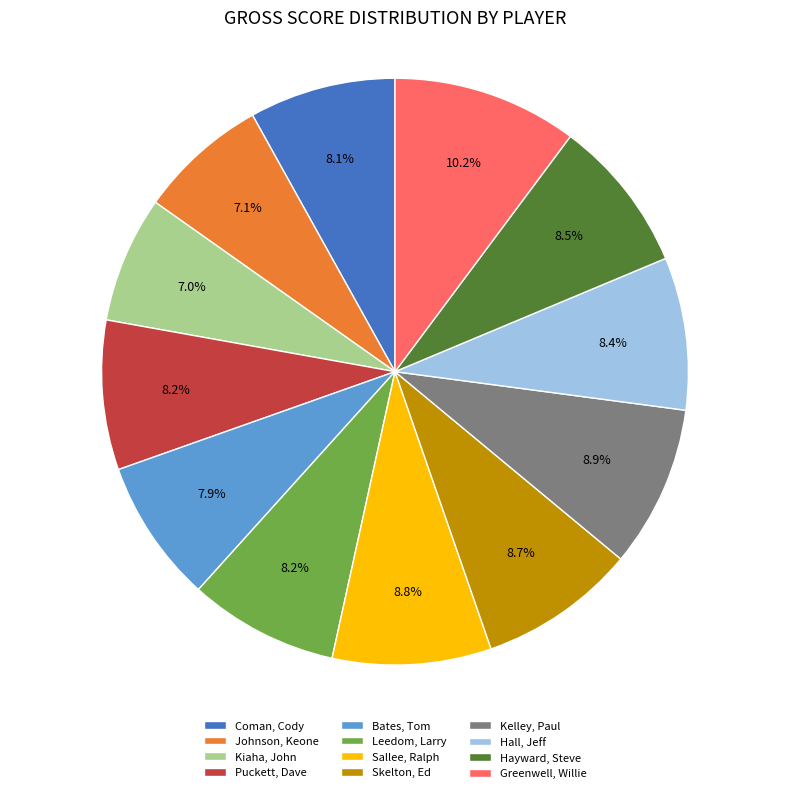

To the nearest percent, what percentage of the pie is Skelton, Ed?

9%